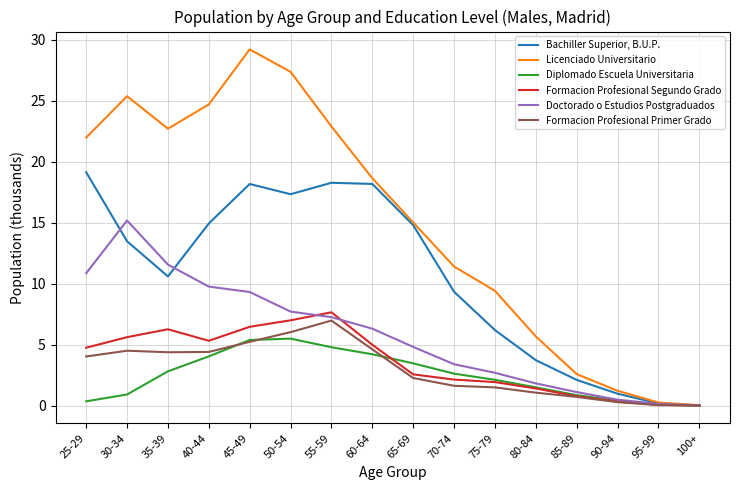

What is the maximum value shown in the chart?

29.2